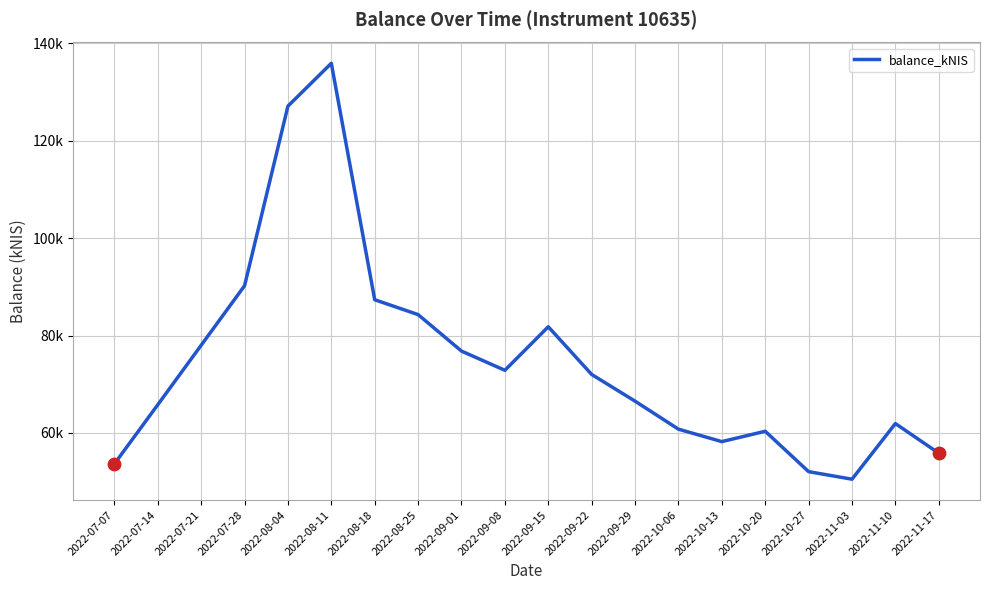

What is the ratio of the value at 2022-07-14 to the value at 2022-08-25?

0.8